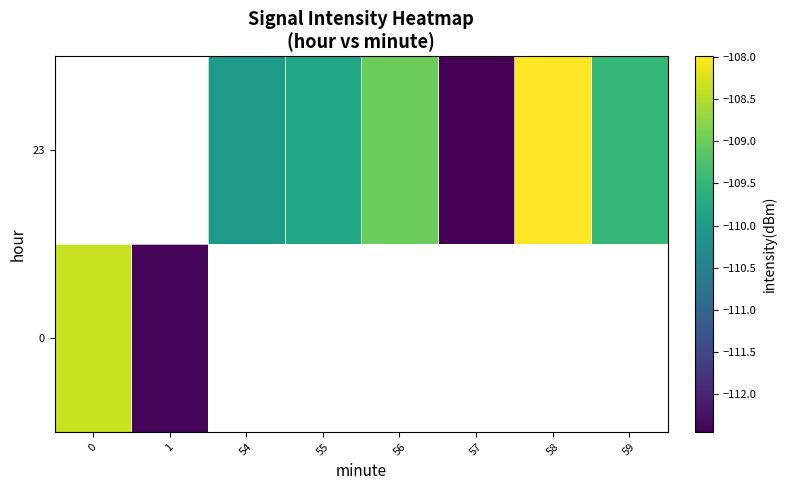

At which label does 0 reach its minimum?

1